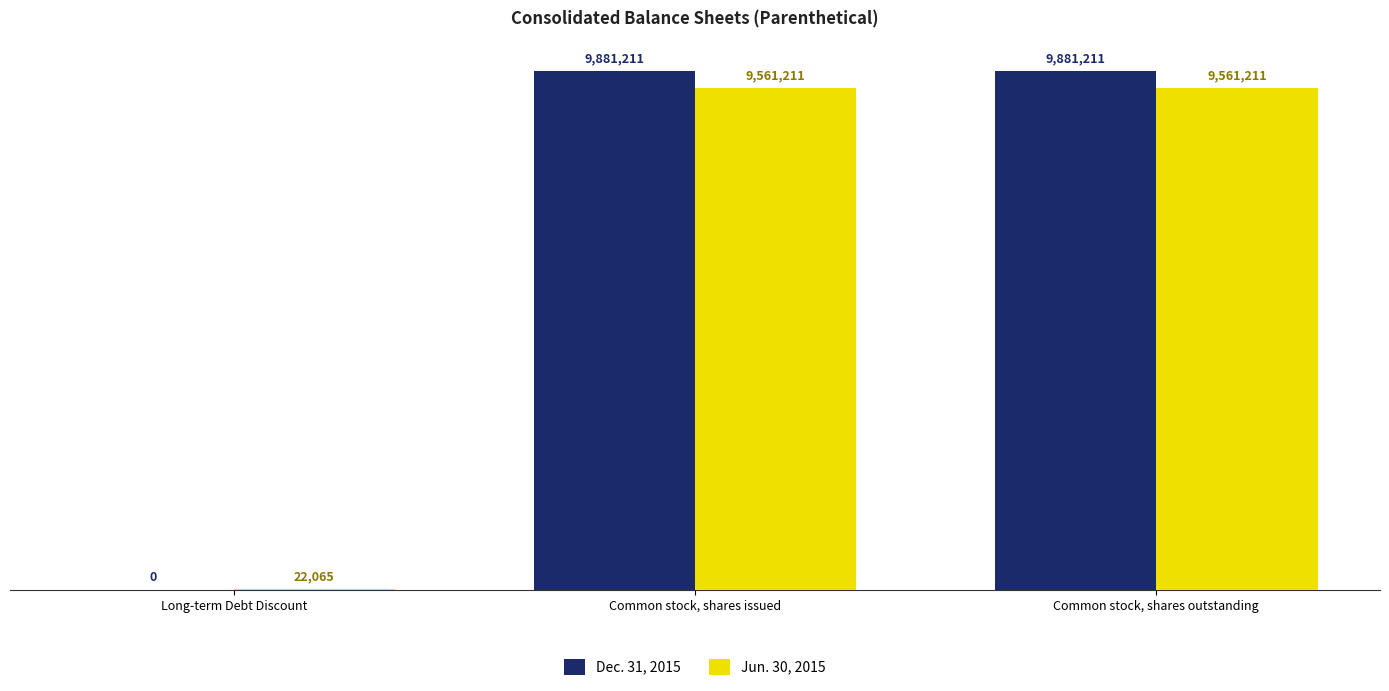

The value of Dec. 31, 2015 at Common stock, shares outstanding is 9881211. True or false?

True